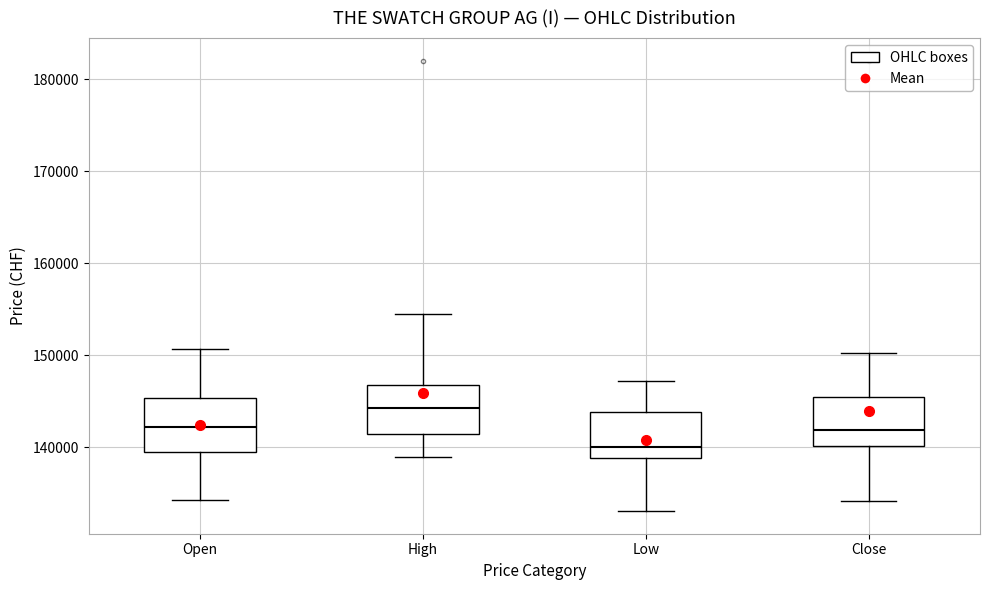

Which box has the highest median line?

High